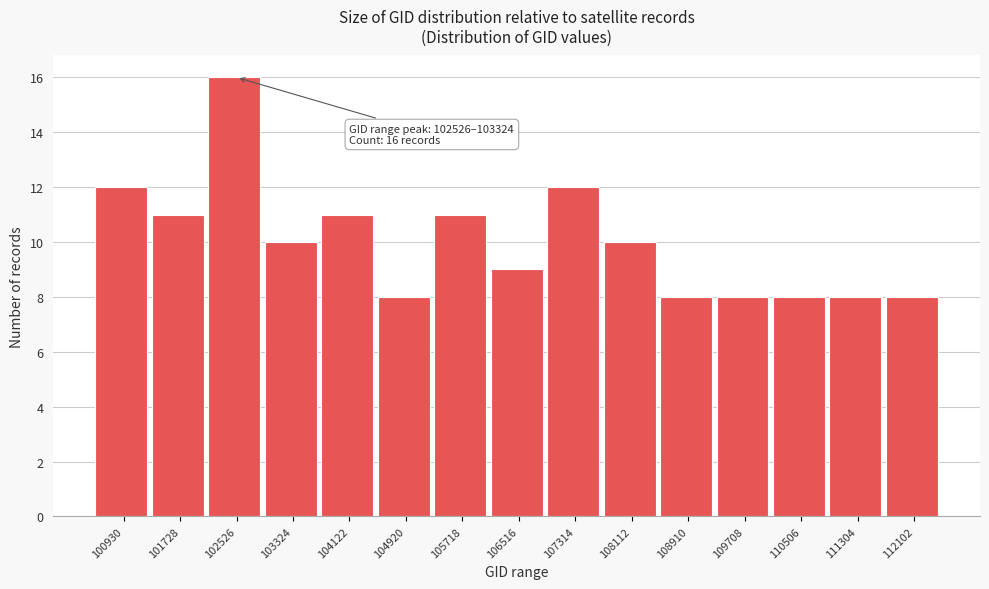

Reading right to left, extract all data points from this chart.

8	8	8	8	8	10	12	9	11	8	11	10	16	11	12